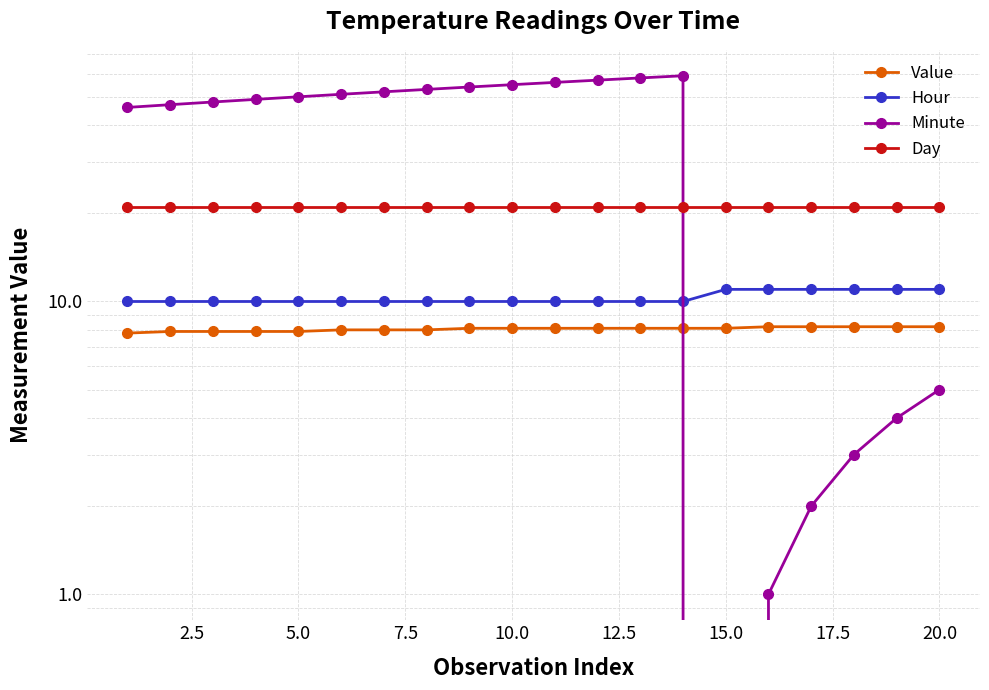

What are all the series names shown in the legend?

Value, Hour, Minute, Day